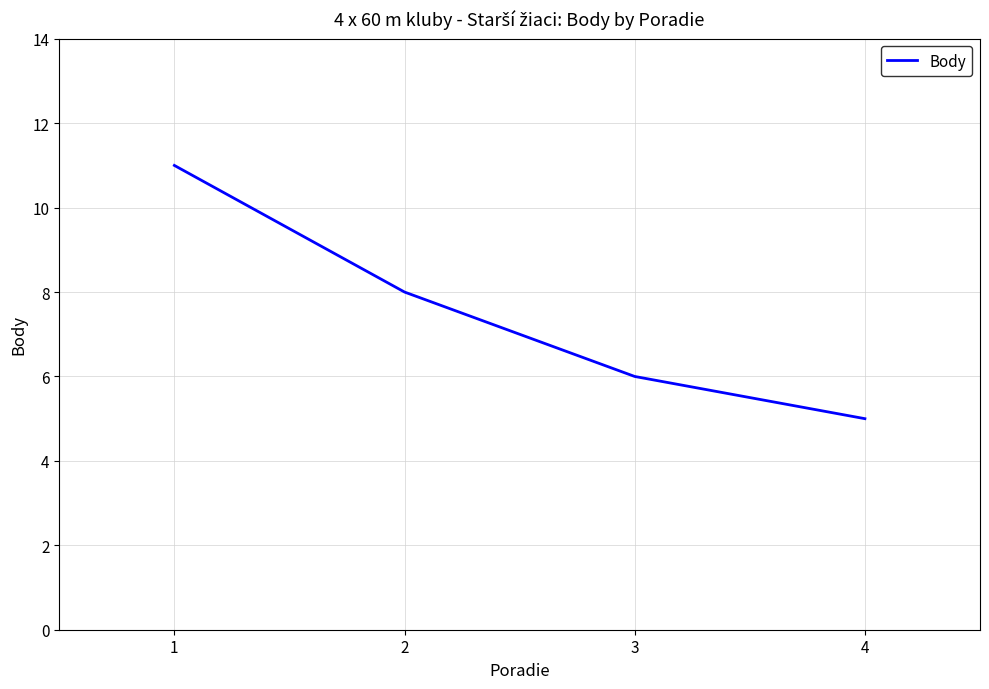

What value does the data have at 2?

8